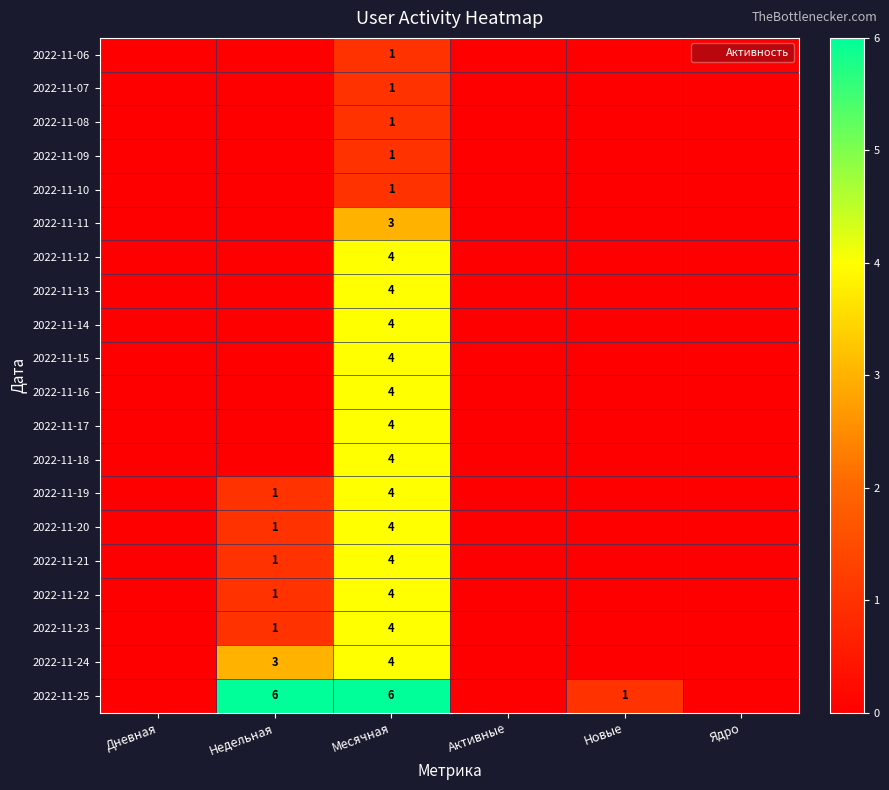

At which category is the sum across all series the highest?

Месячная